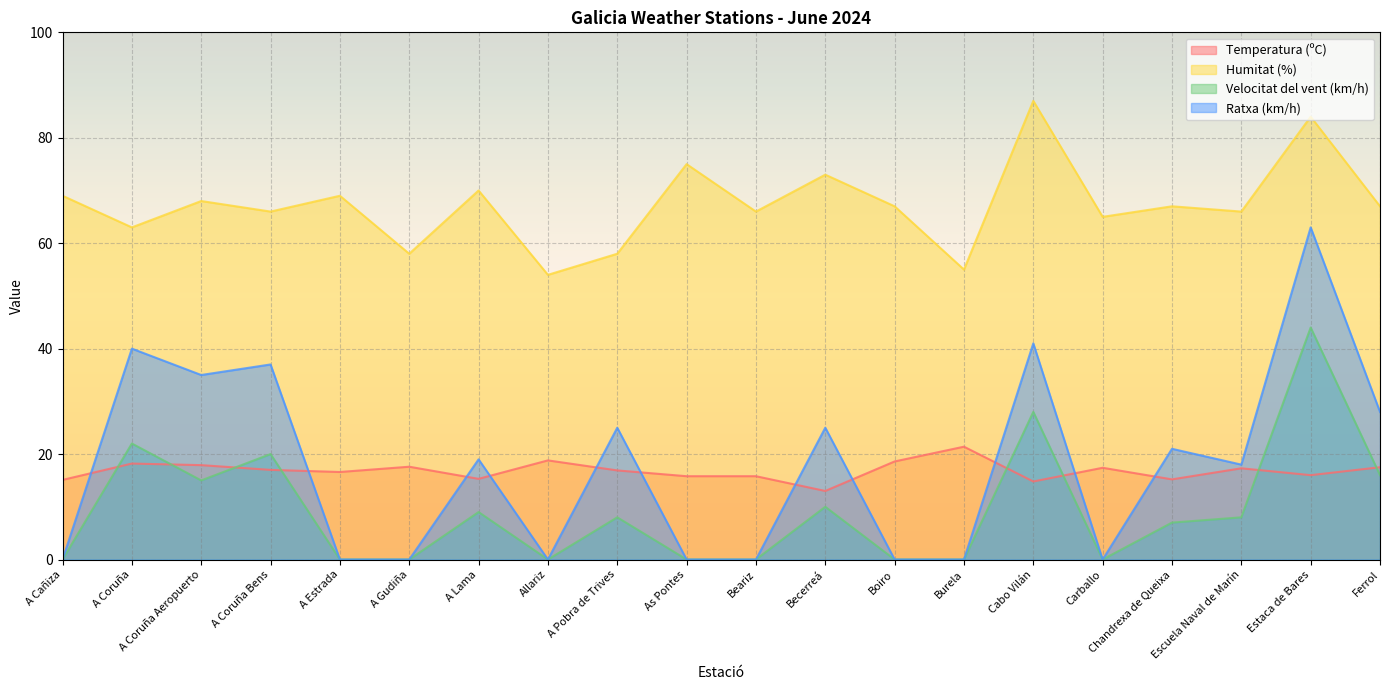

How many intersections are there between Velocitat del vent (km/h) and Temperatura (ºC)?

8